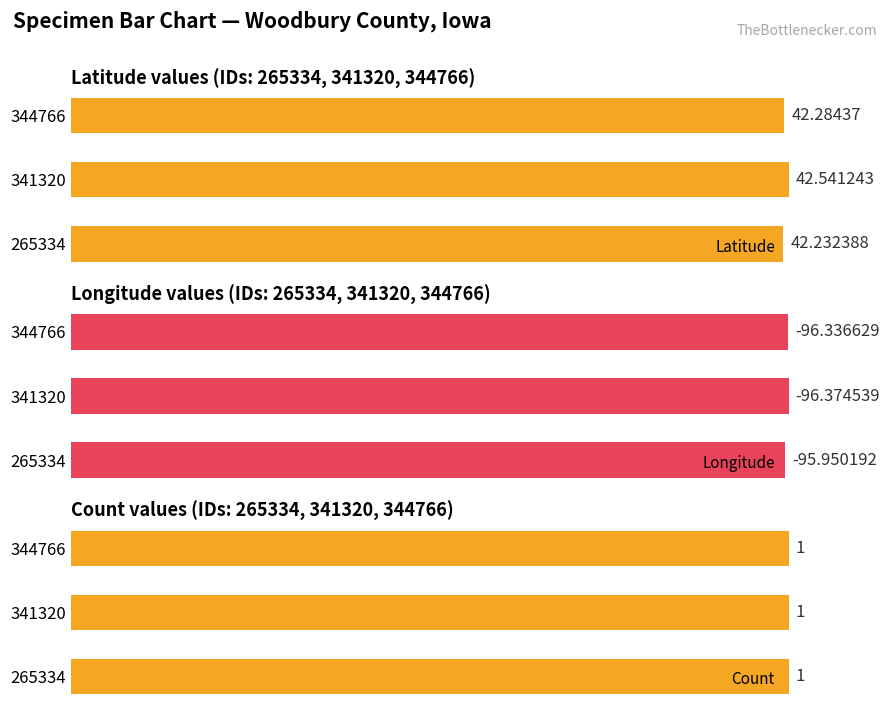

True or false: Longitude has a value of 1.6 at 341320.

False